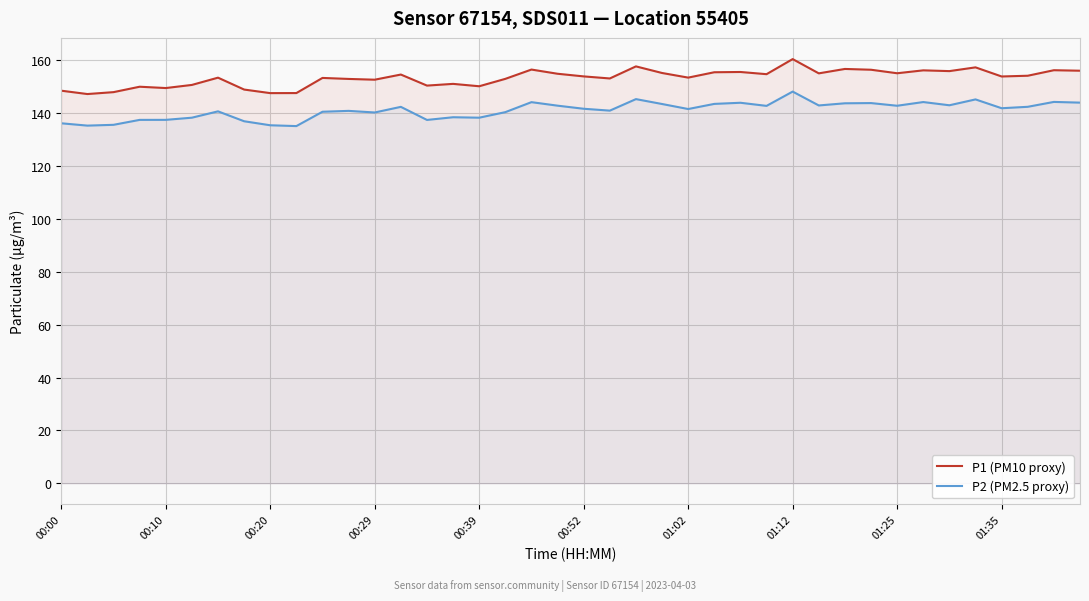

Where does the P2 (PM2.5 proxy) series first go above 141?

13